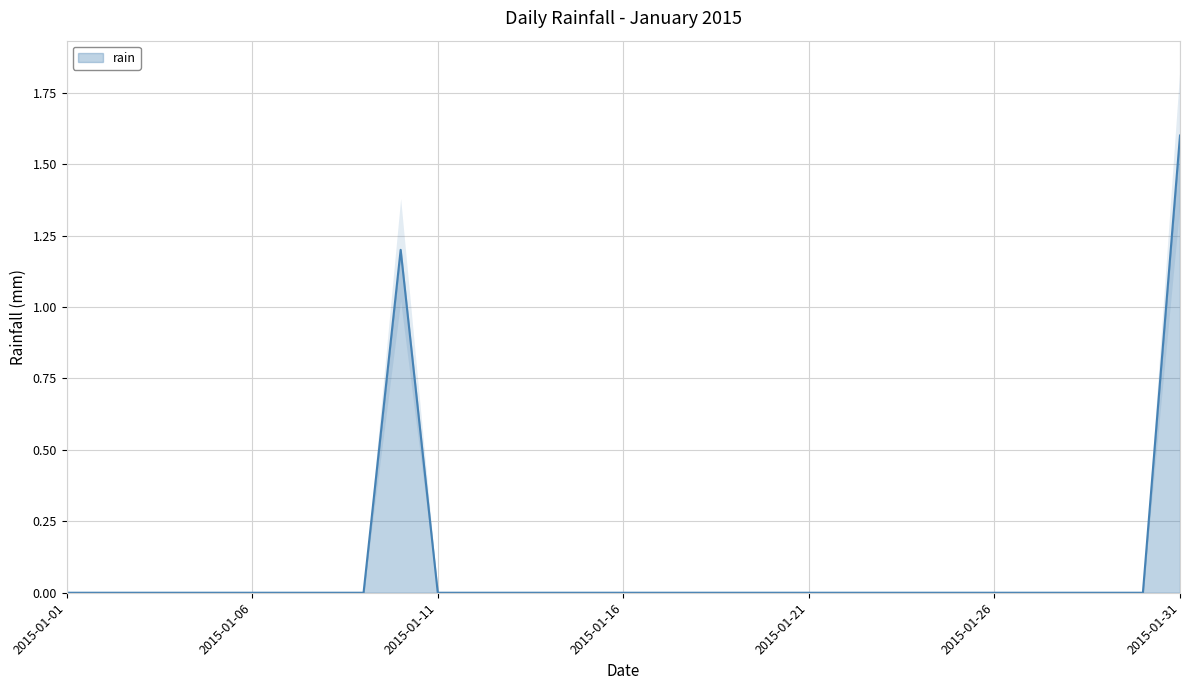

What is the difference between the maximum and minimum values?

1.6